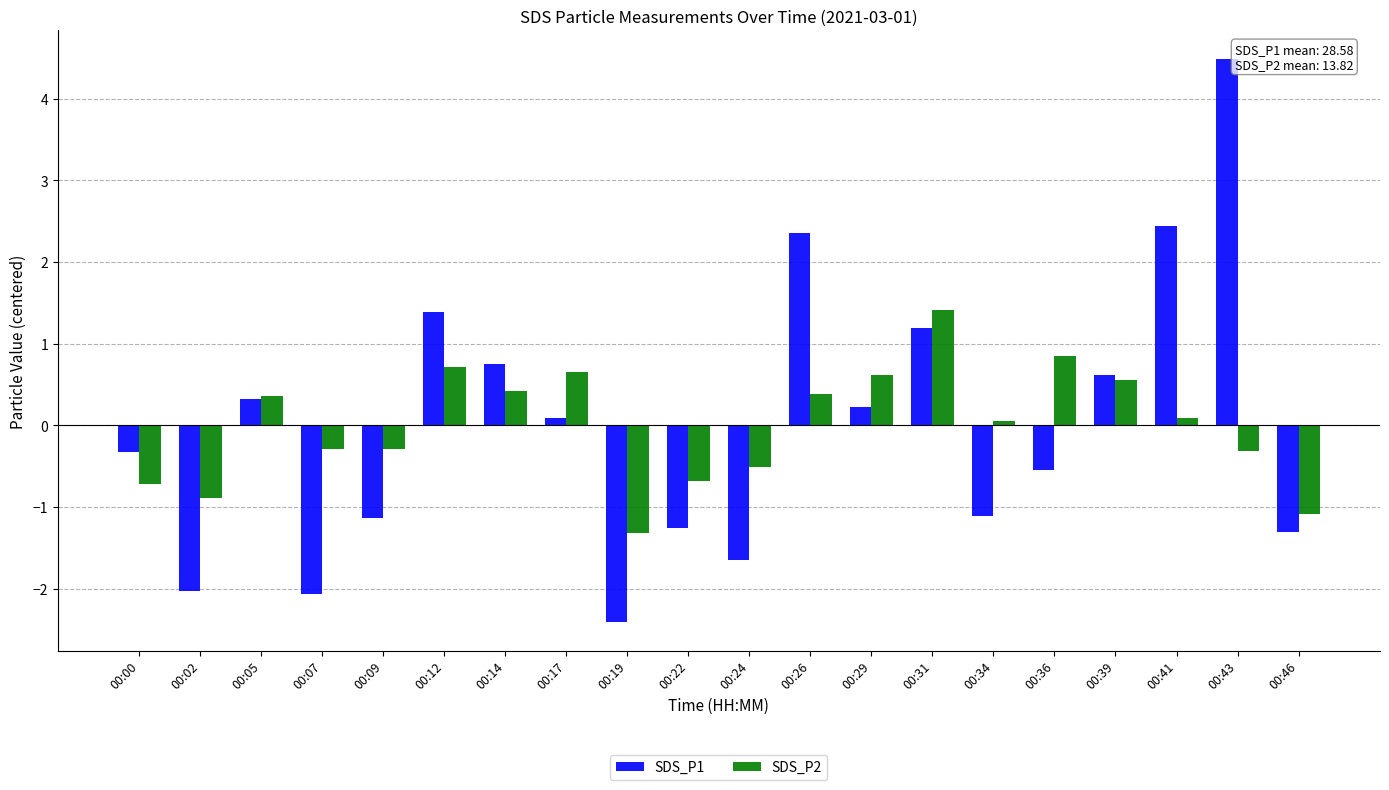

What is the spread (max minus min) of values at 00:36?

1.4